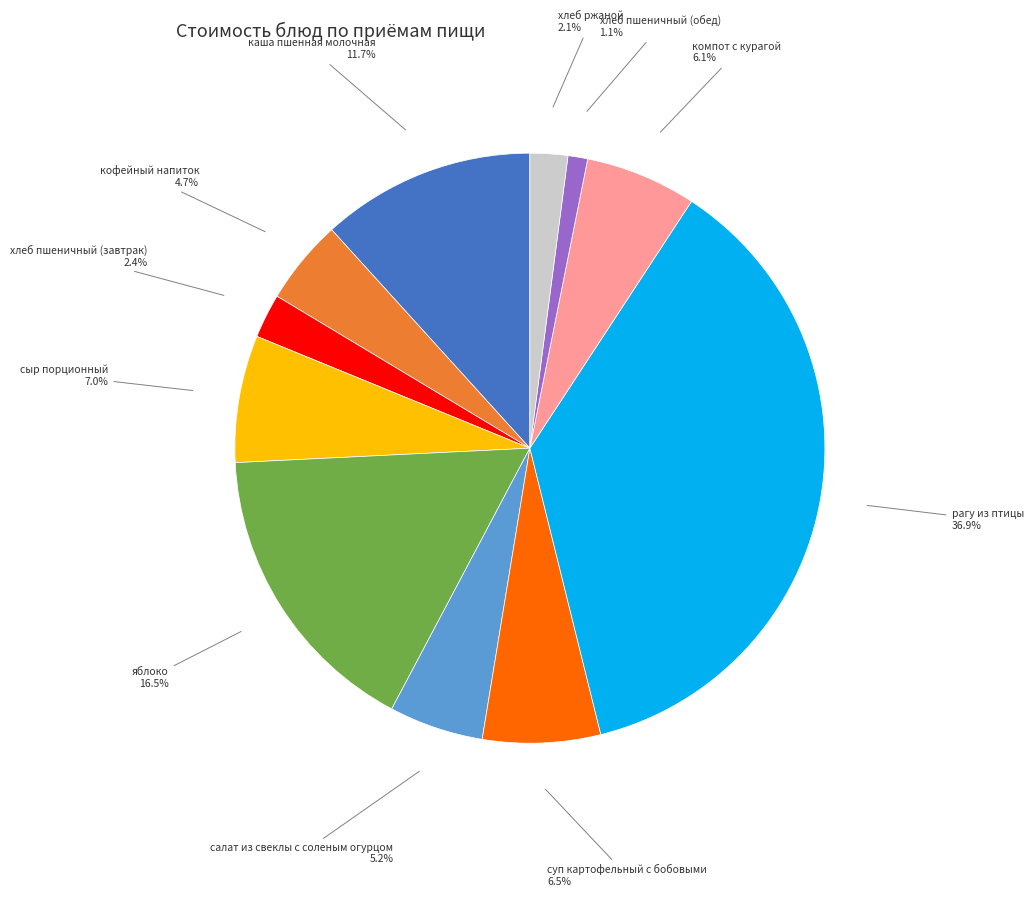

How many segments does this pie chart have?

11